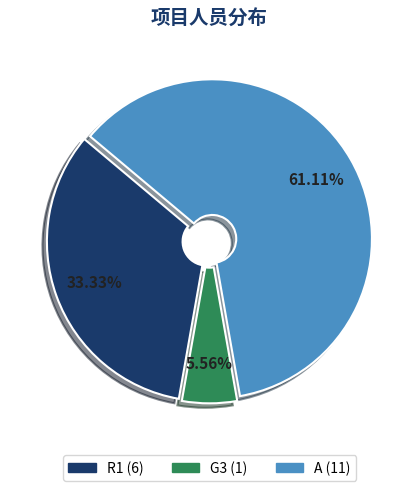

Rank the categories by value from lowest to highest.

G3, R1, A